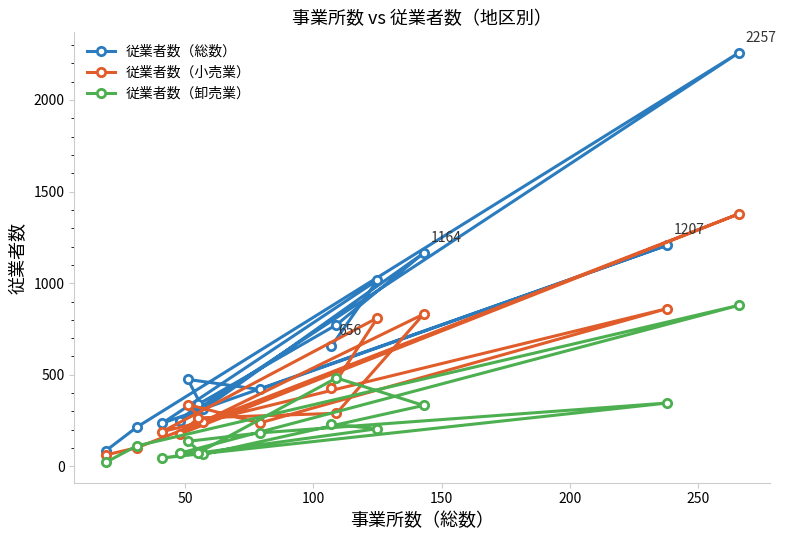

List the series in order of their peak value, lowest first.

従業者数（卸売業）, 従業者数（小売業）, 従業者数（総数）